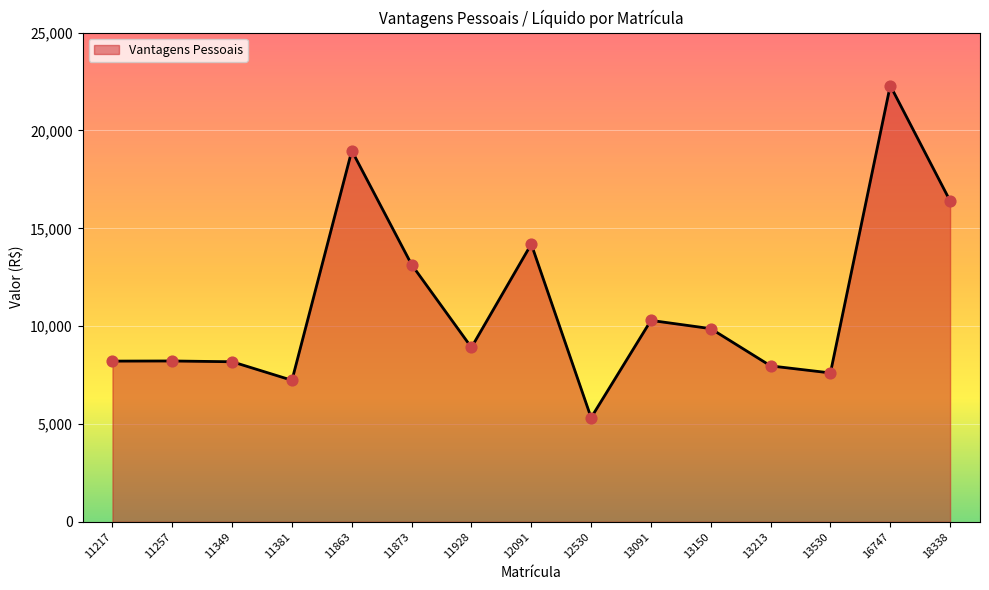

Approximately how many times larger is the value at 11863 compared to 13213?

2.4